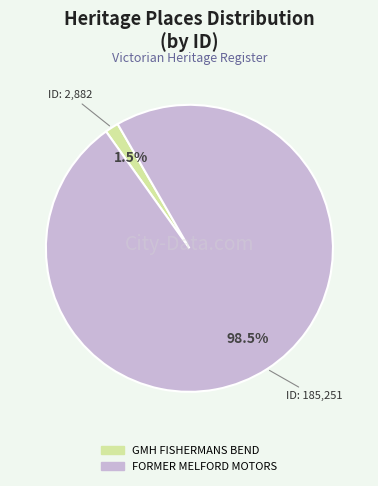

Between GMH FISHERMANS BEND and FORMER MELFORD MOTORS, which is larger?

FORMER MELFORD MOTORS